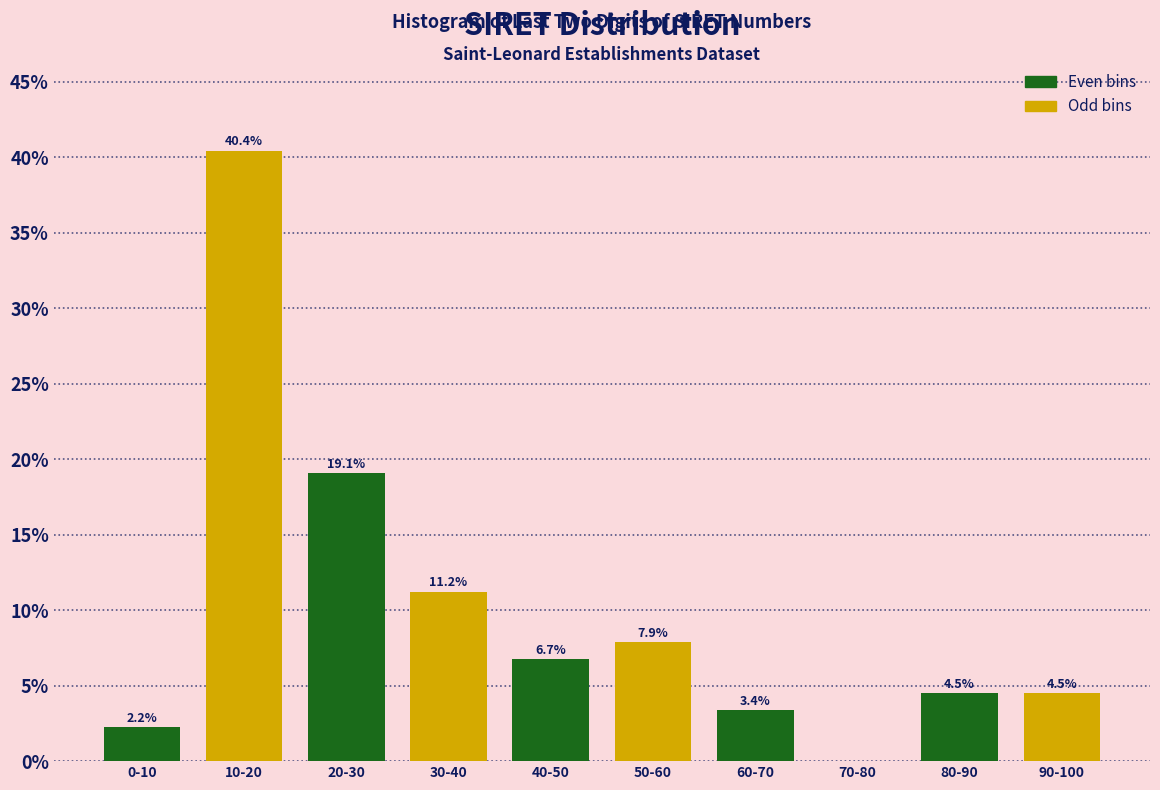

Reading right to left, extract all data points from this chart.

90-100=4.5	80-90=4.5	70-80=0.0	60-70=3.4	50-60=7.9	40-50=6.7	30-40=11.2	20-30=19.1	10-20=40.4	0-10=2.2